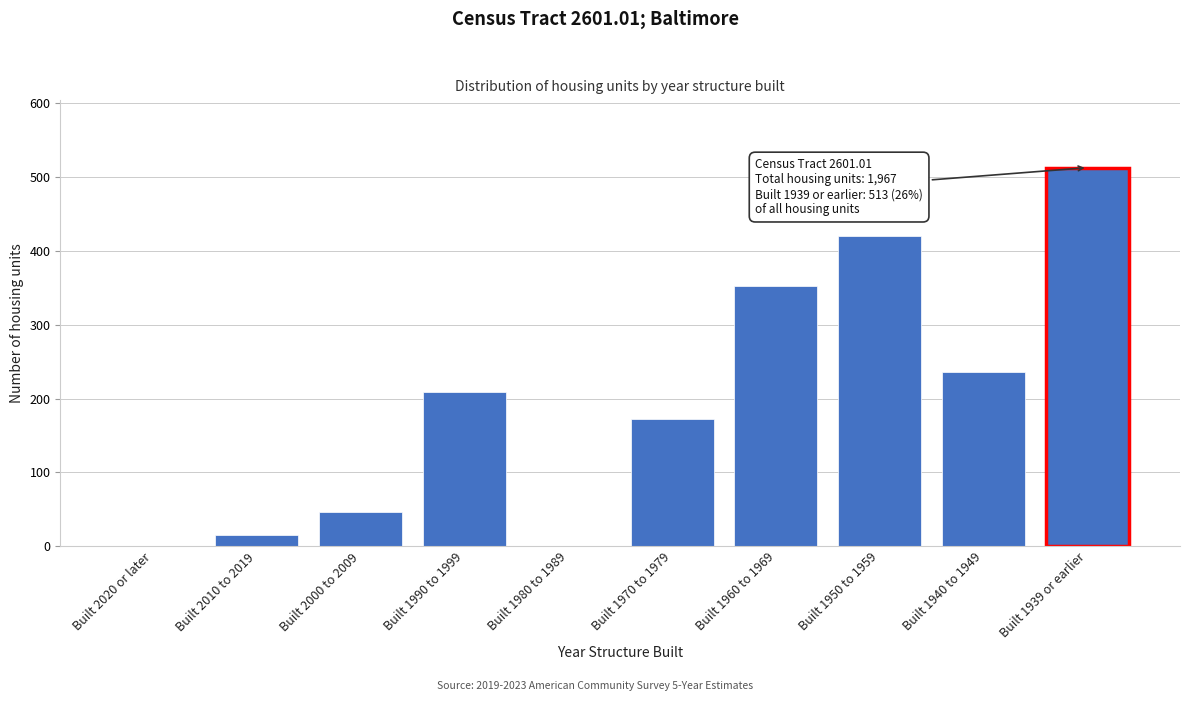

Reading left to right, list all the values displayed in this chart.

Built 2020 or later=0	Built 2010 to 2019=15	Built 2000 to 2009=47	Built 1990 to 1999=209	Built 1980 to 1989=0	Built 1970 to 1979=173	Built 1960 to 1969=353	Built 1950 to 1959=421	Built 1940 to 1949=236	Built 1939 or earlier=513